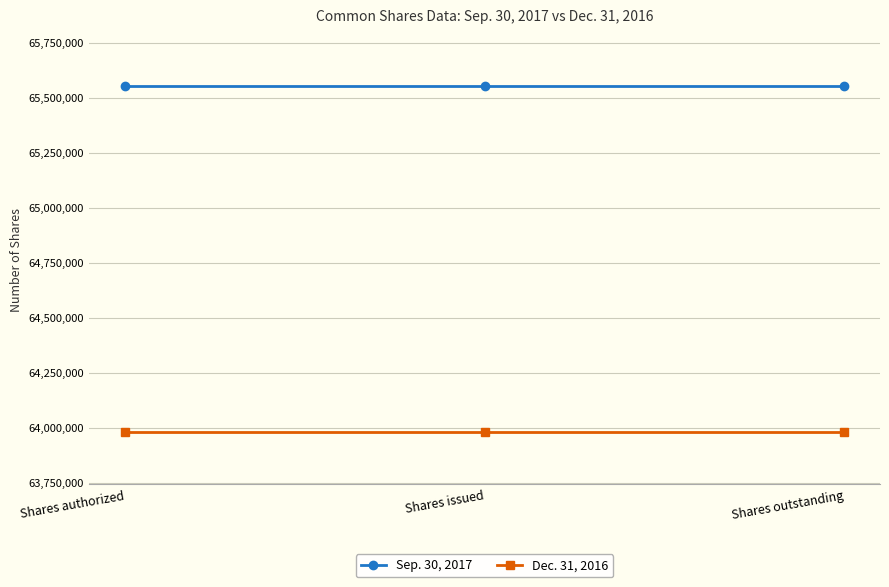

List the series in order of their peak value, highest first.

Sep. 30, 2017, Dec. 31, 2016